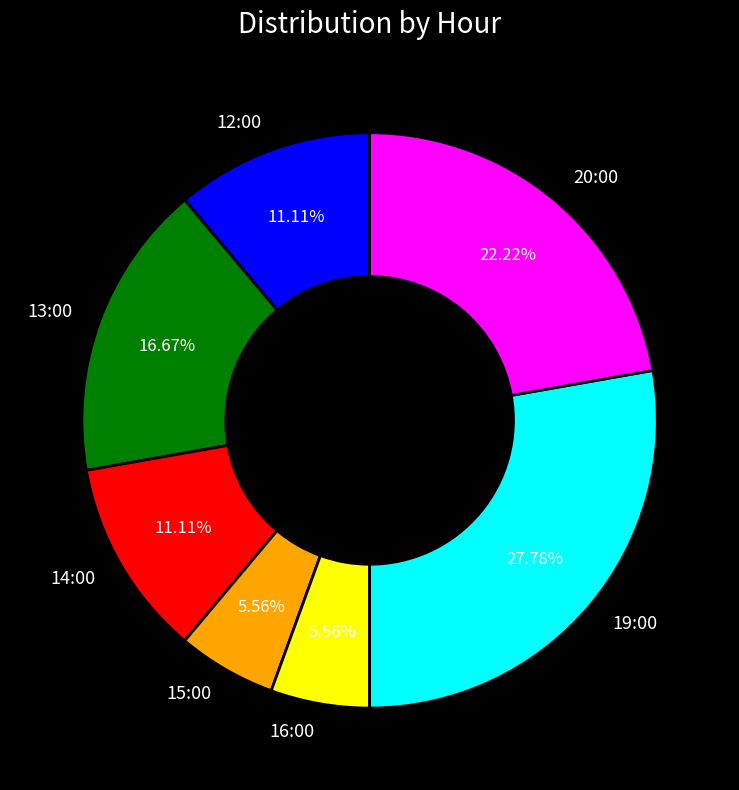

Is there any slice that represents more than half of the pie?

No